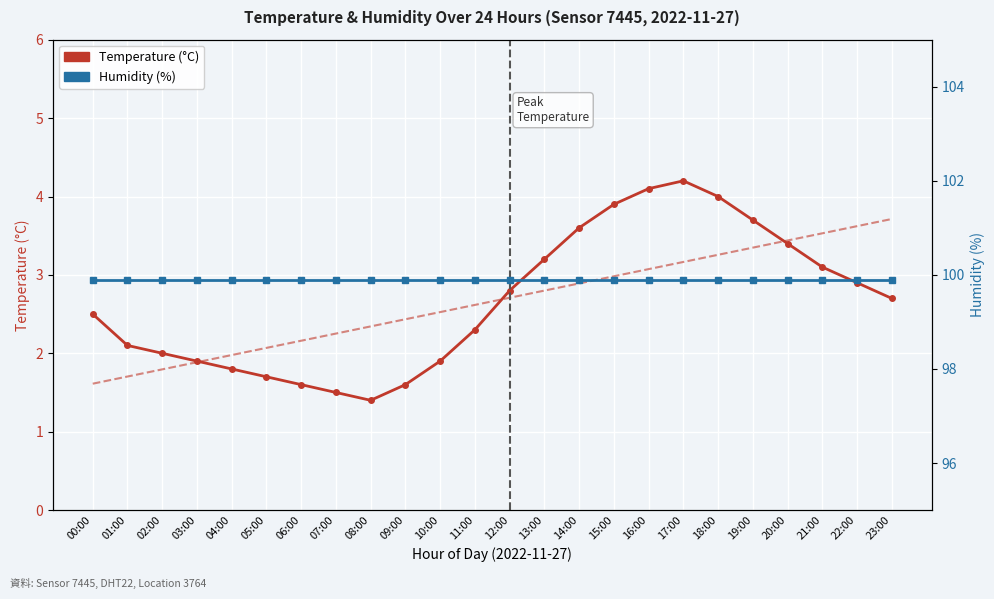

True or false: humidity has a value of 99.9 at 21:00.

True